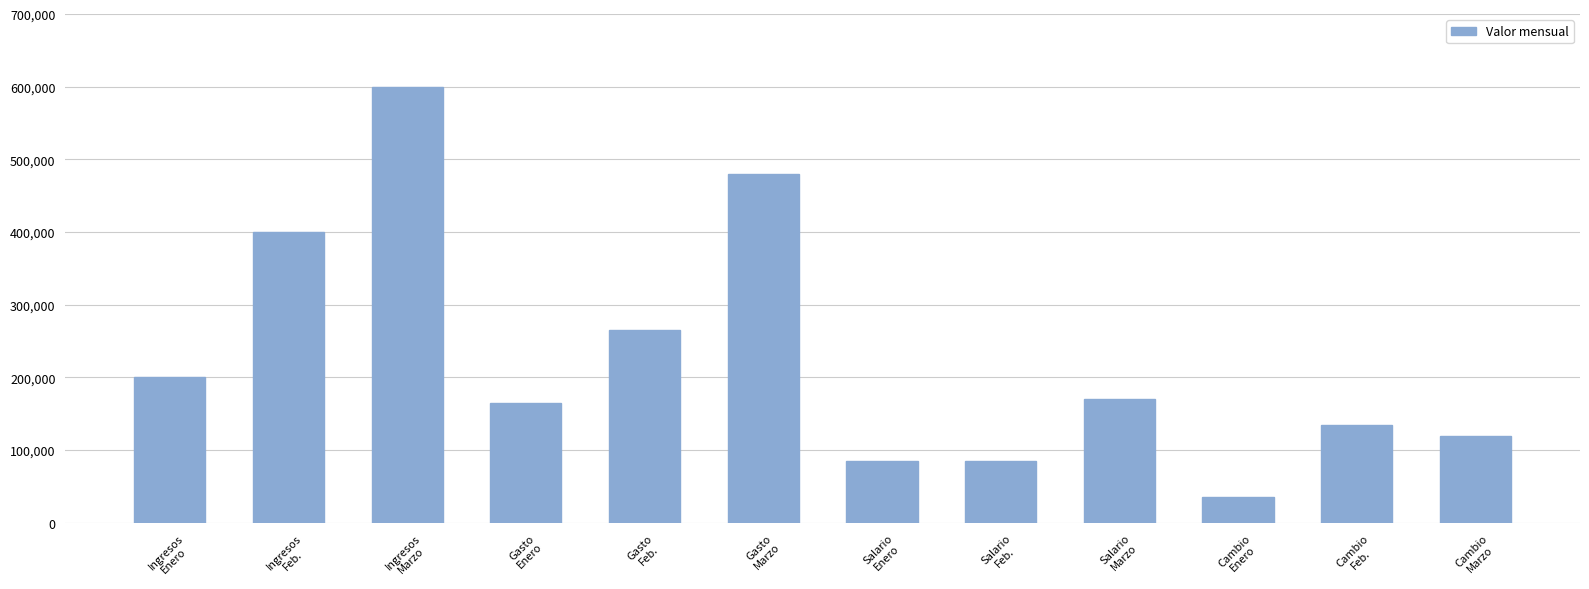

The value at Gasto
Enero is 97518. True or false?

False